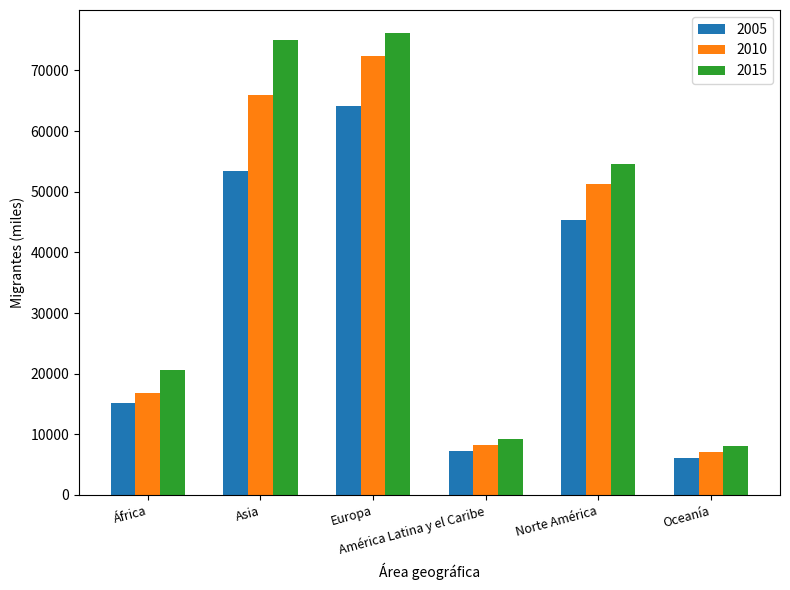

What are all the series names shown in the legend?

2005, 2010, 2015